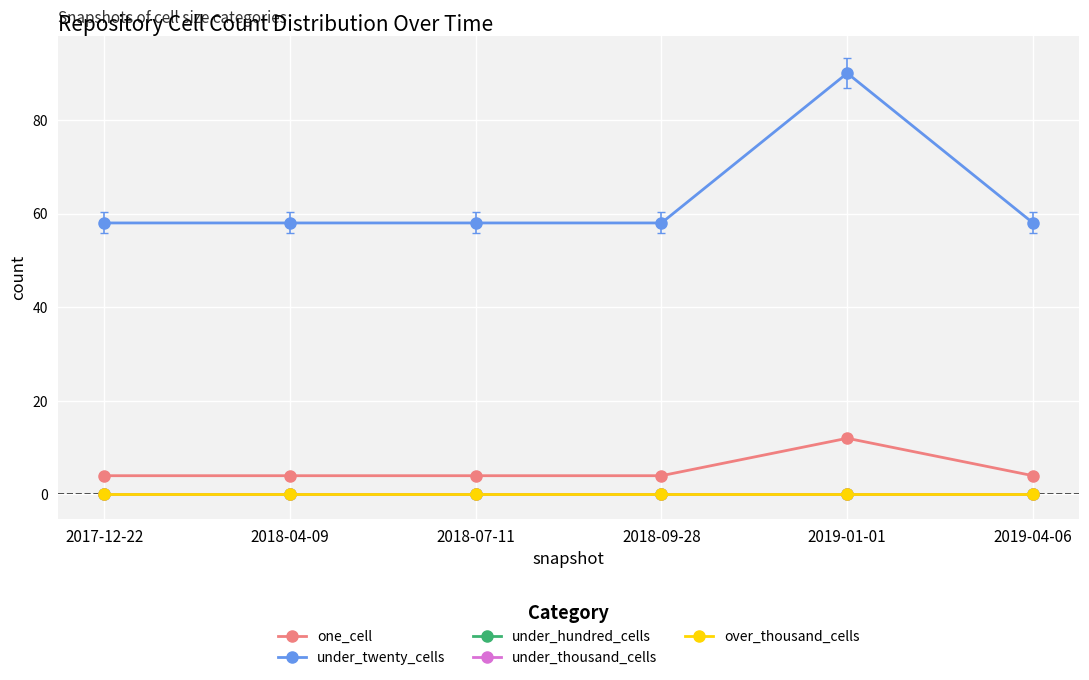

Is it true that under_twenty_cells equals 87 at 2018-04-09?

False